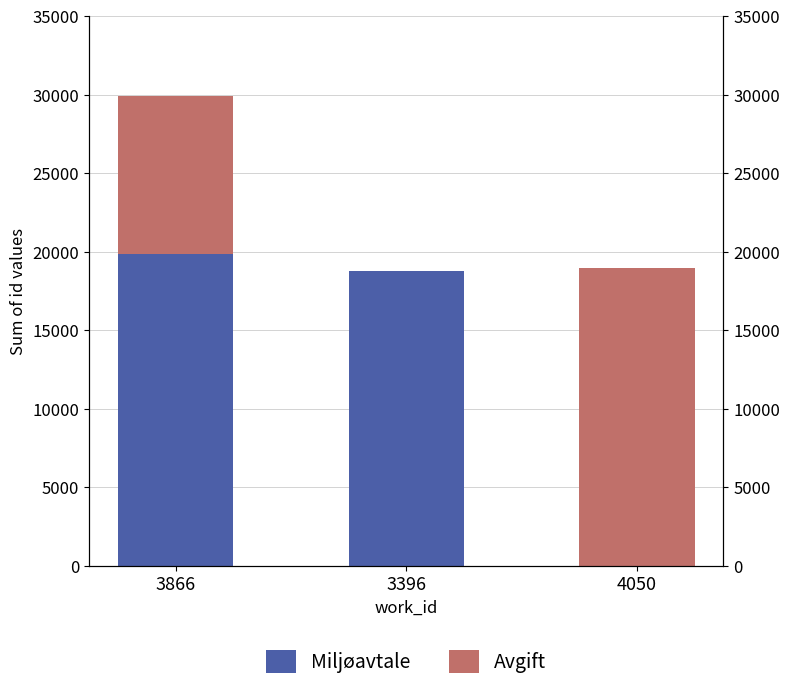

Reading left to right, transcribe all the data shown in this chart.

Miljøavtale: 19877	18810	0
Avgift: 10014	0	18997